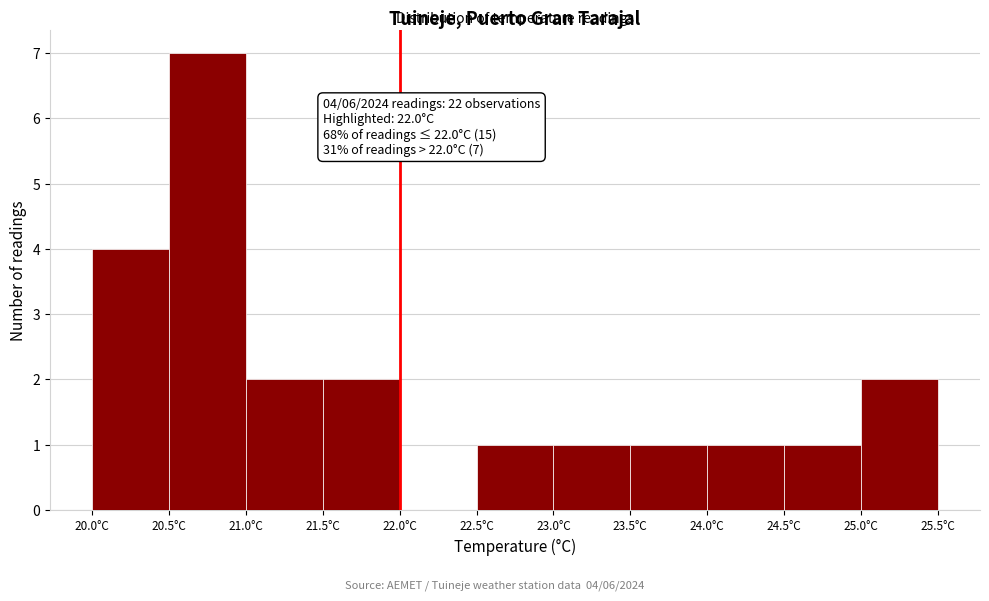

Over which range of the x-axis is the bar tallest?

20.5 to 21.0